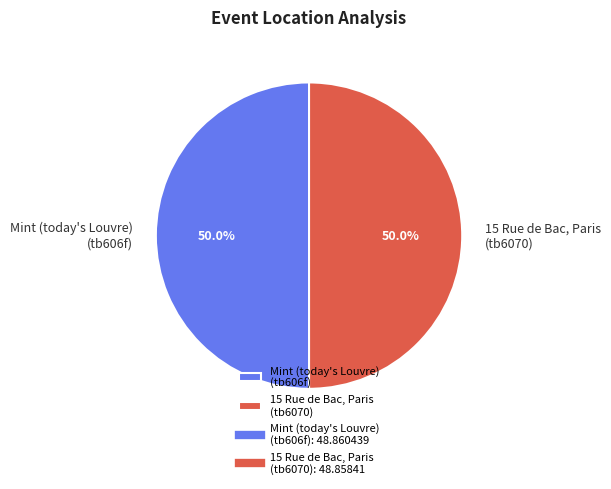

Approximately how many times larger is the value at 15 Rue de Bac, Paris (tb6070) compared to Mint (today's Louvre) (tb606f)?

1.0